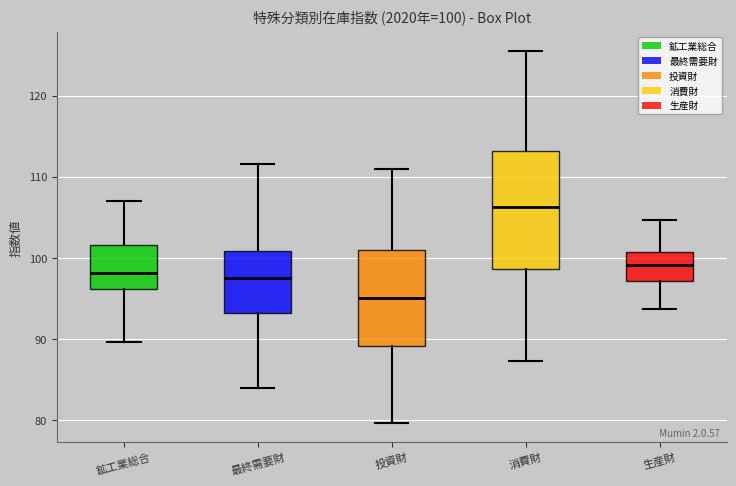

Which box's median line is the highest?

消費財